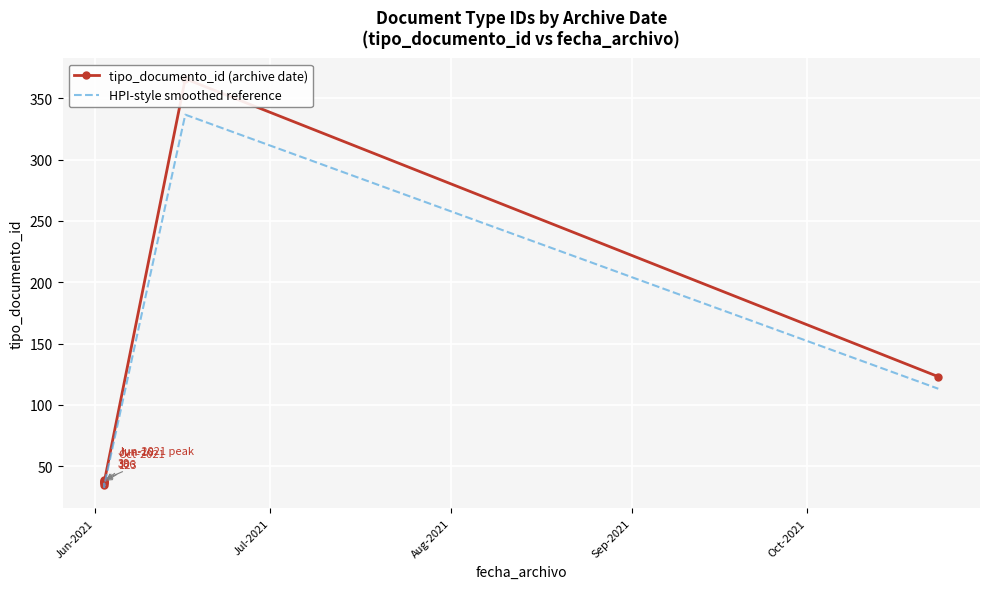

What is the difference between the highest and lowest values at Aug-2021?

3.0